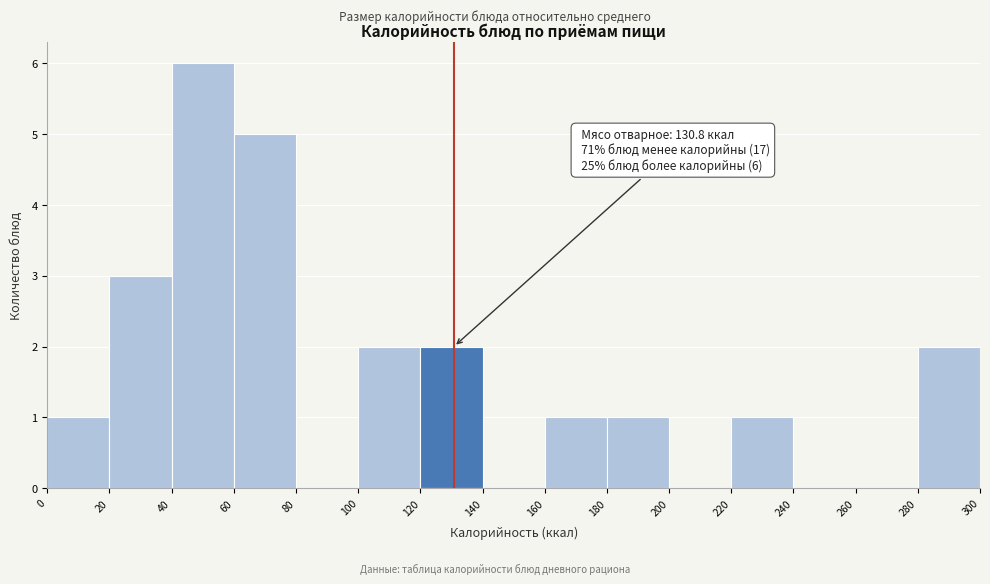

Which range on the x-axis has the tallest bar?

40 to 60